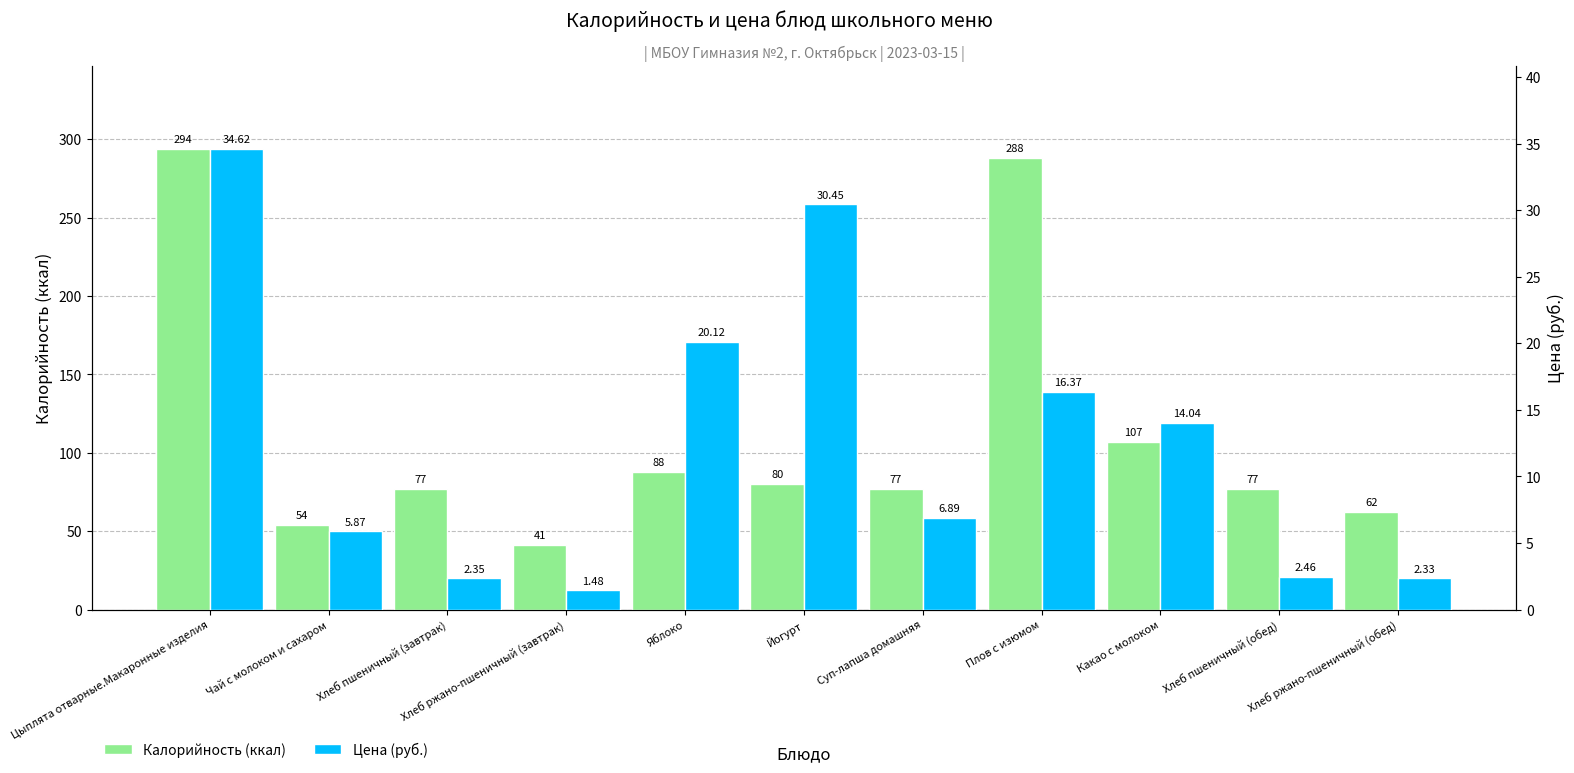

Which series has the widest spread of values?

Калорийность (ккал)